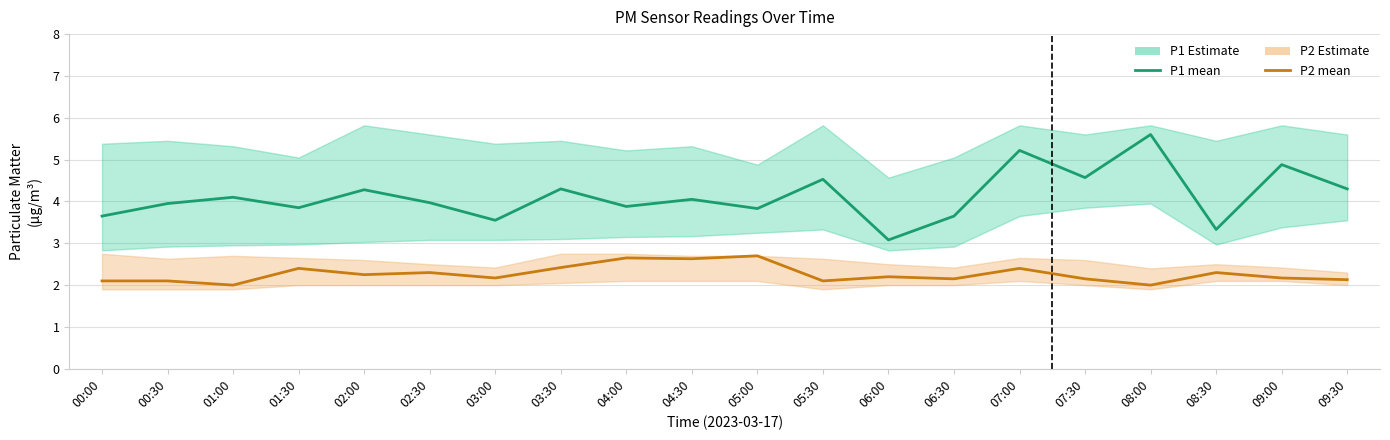

Reading left to right, list all the values displayed in this chart.

P1 mean: 3.6	4.0	4.1	3.9	4.3	4.0	3.5	4.3	3.9	4.0	3.8	4.5	3.1	3.6	5.2	4.6	5.6	3.3	4.9	4.3
P2 mean: 2.1	2.1	2.0	2.4	2.2	2.3	2.2	2.4	2.6	2.6	2.7	2.1	2.2	2.1	2.4	2.1	2.0	2.3	2.2	2.1